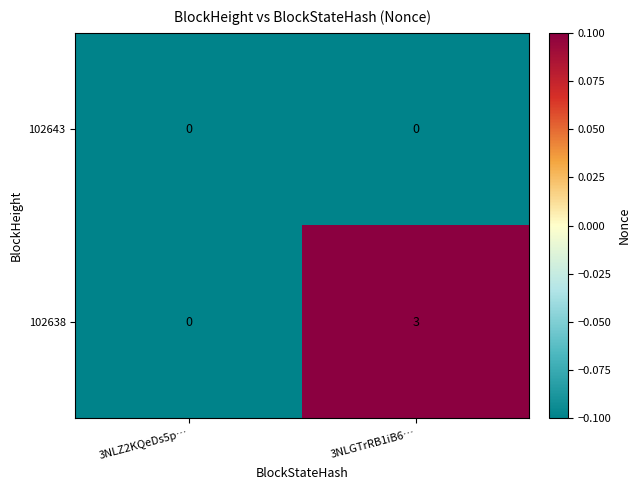

List the labels in order of 102638 value, smallest first.

3NLZ2KQeDs5p…, 3NLGTrRB1iB6…